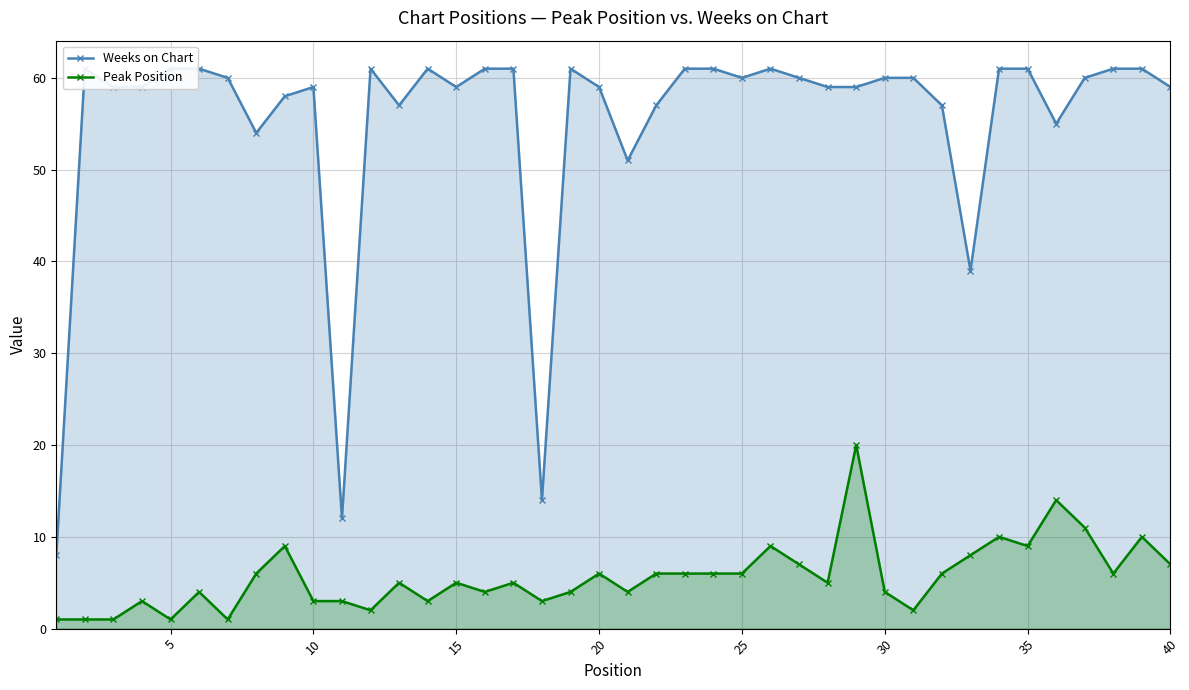

The Peak Position series shows 7 at 40. True or false?

True